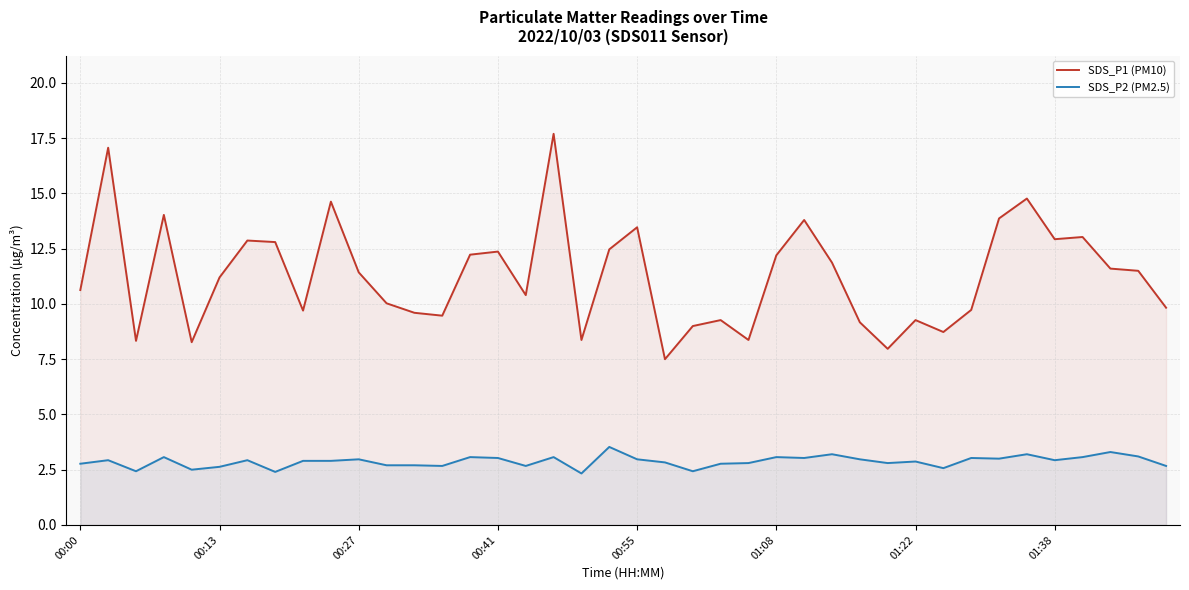

What is the average value of the SDS_P1 (PM10) series?

11.3